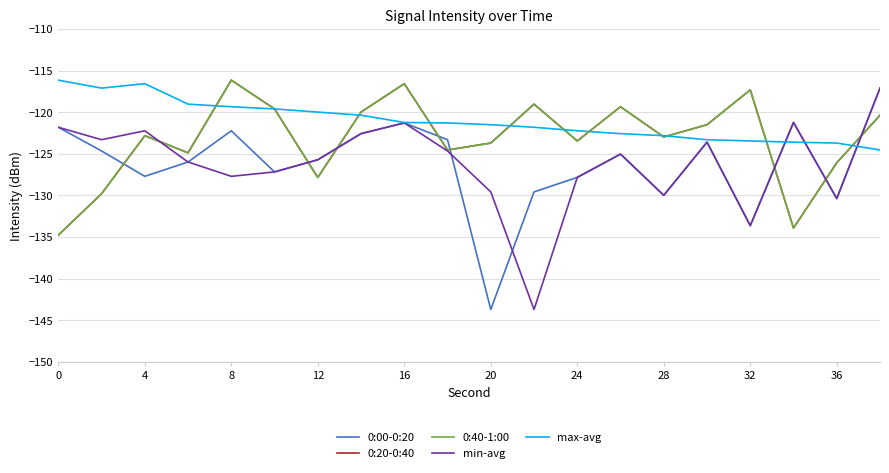

At which category does 0:40-1:00 reach its first local peak?

4